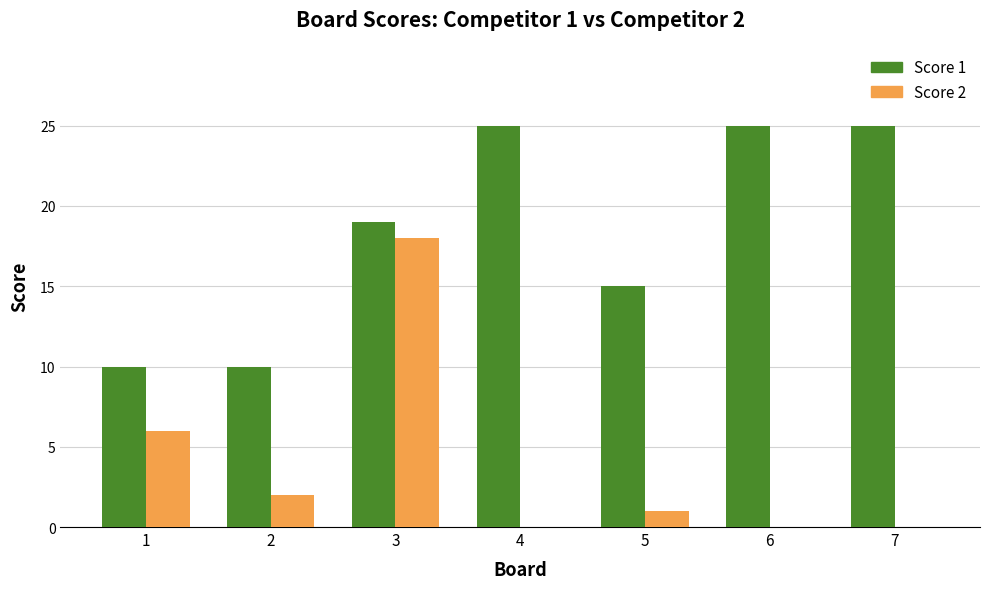

Reading right to left, extract all data points from this chart.

Score 1: 7=25	6=25	5=15	4=25	3=19	2=10	1=10
Score 2: 7=0	6=0	5=1	4=0	3=18	2=2	1=6